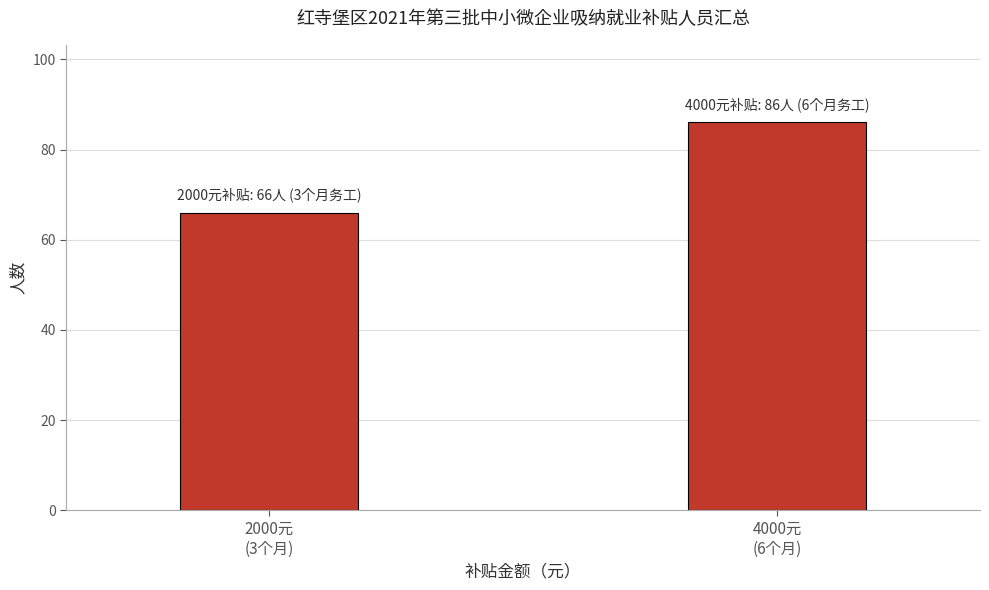

Reading left to right, extract all data points from this chart.

66	86